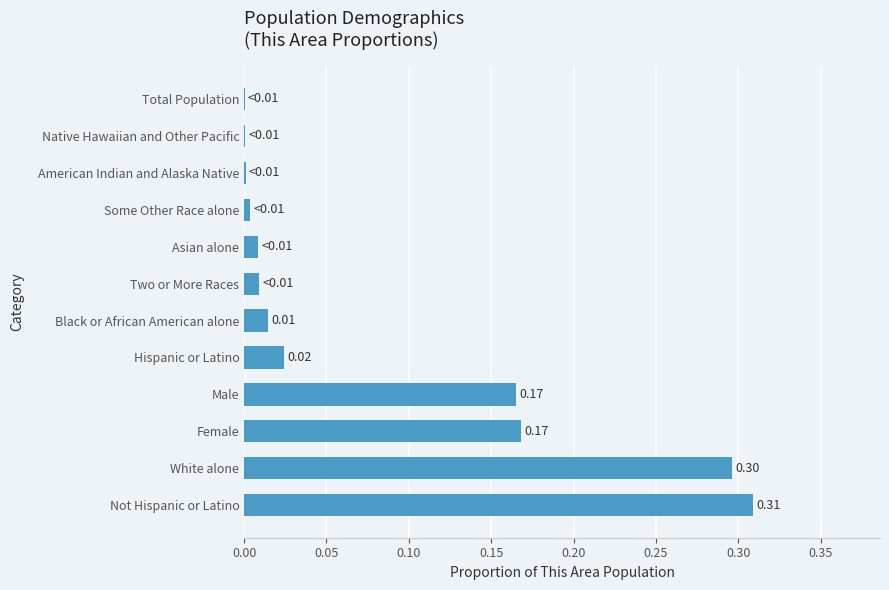

What is the sum of the values at Female and Male?

0.3